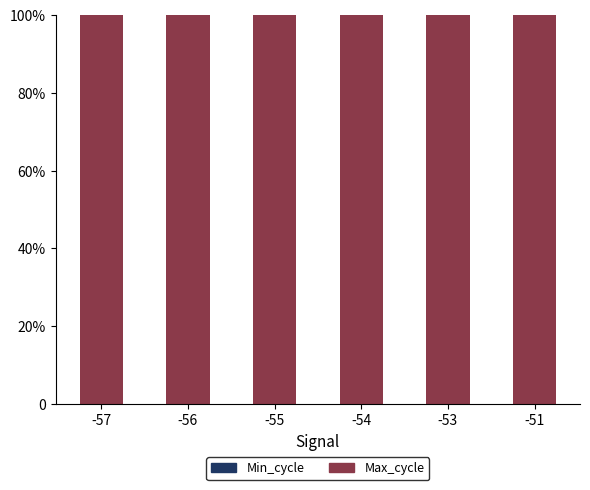

Does the chart contain stacked bars?

Yes